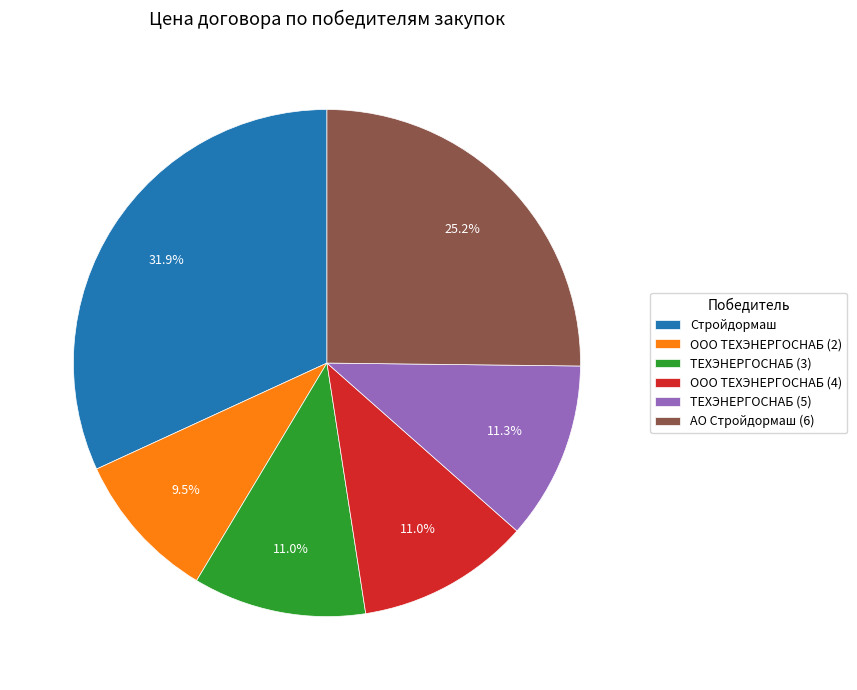

Approximately how many times larger is the value at ООО ТЕХЭНЕРГОСНАБ (4) compared to ООО ТЕХЭНЕРГОСНАБ (2)?

1.2